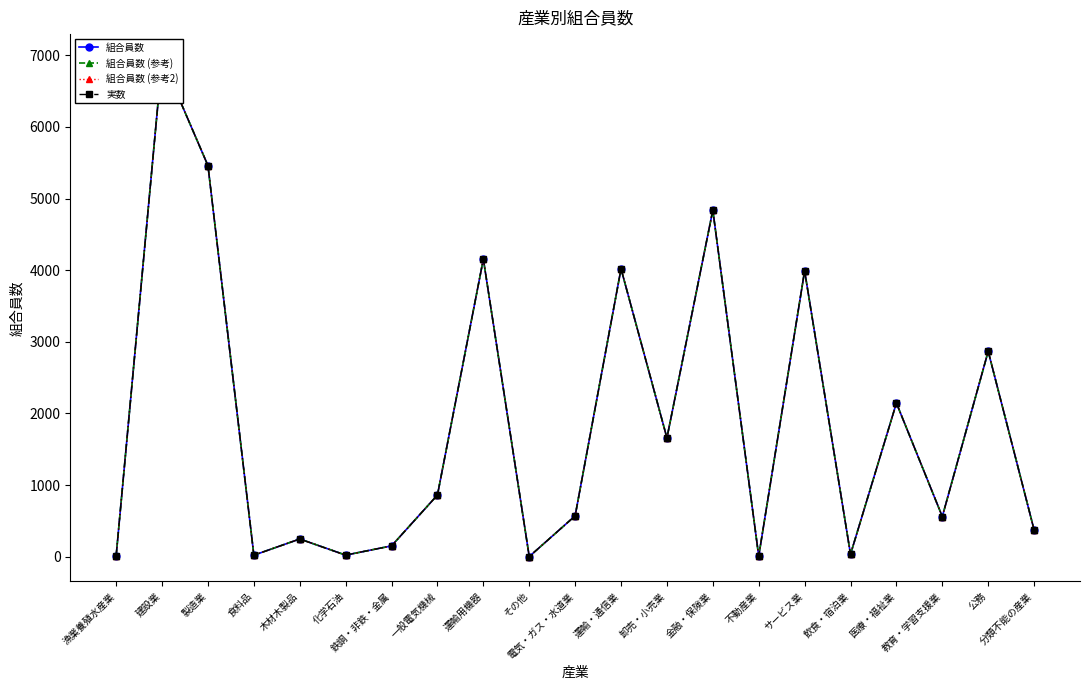

What is the maximum value for 組合員数 (参考)?

6948